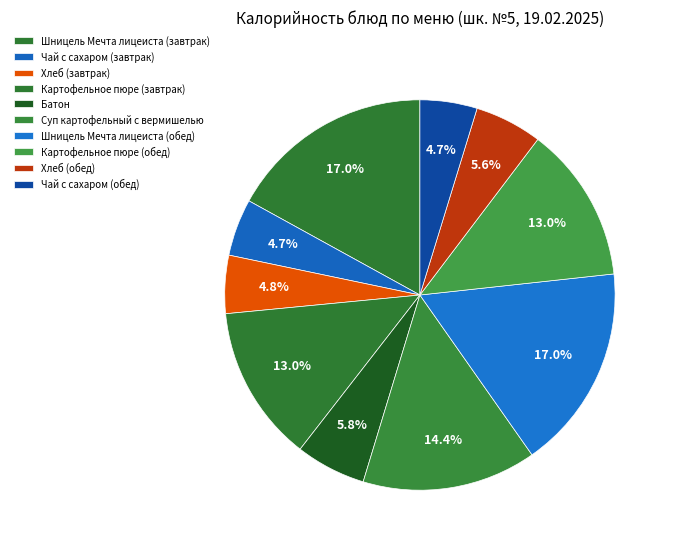

Does any single category account for the majority?

No